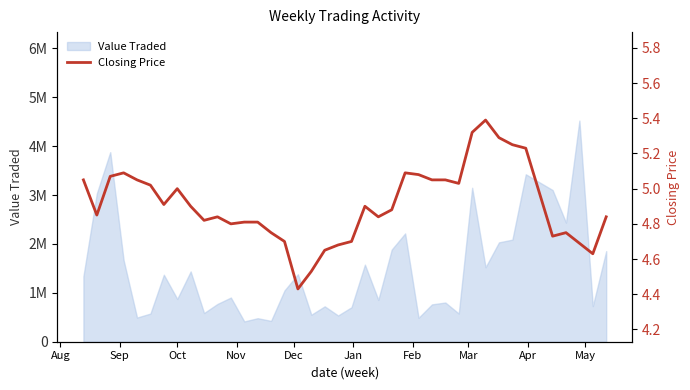

Is it true that the value at 11 is 7.6?

False